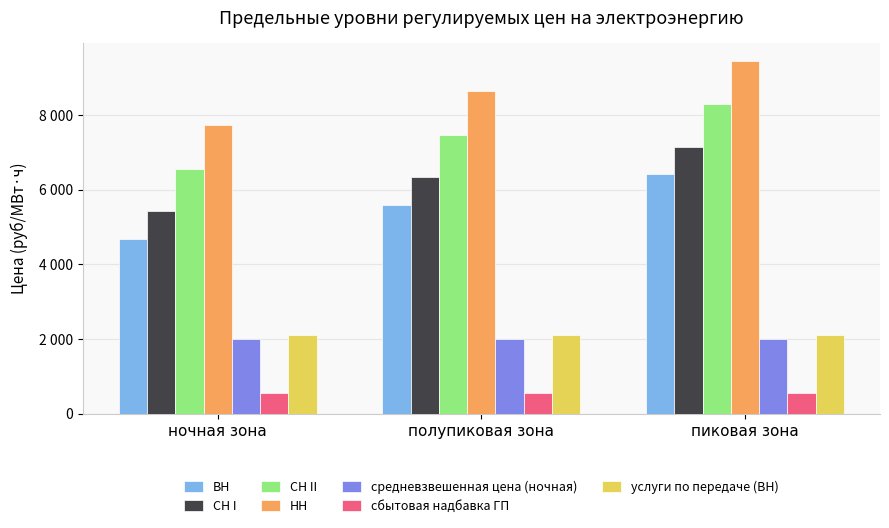

Does the chart contain any negative values?

No